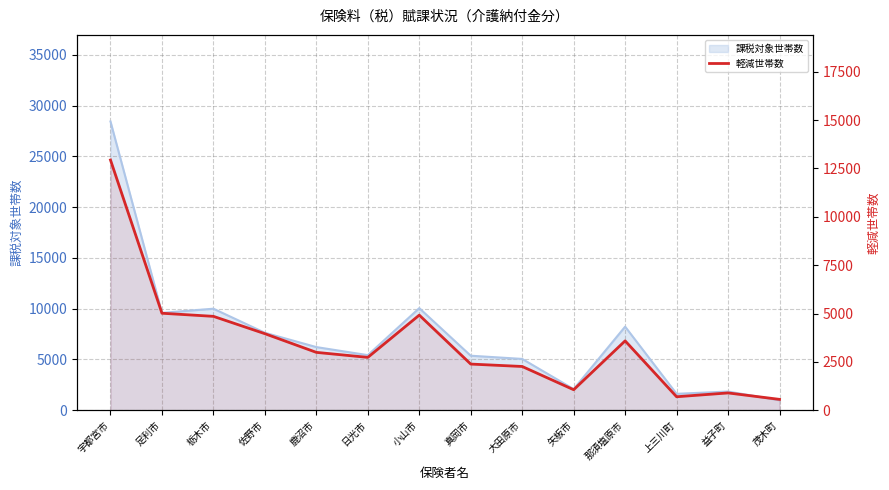

What position from the right is 真岡市?

7